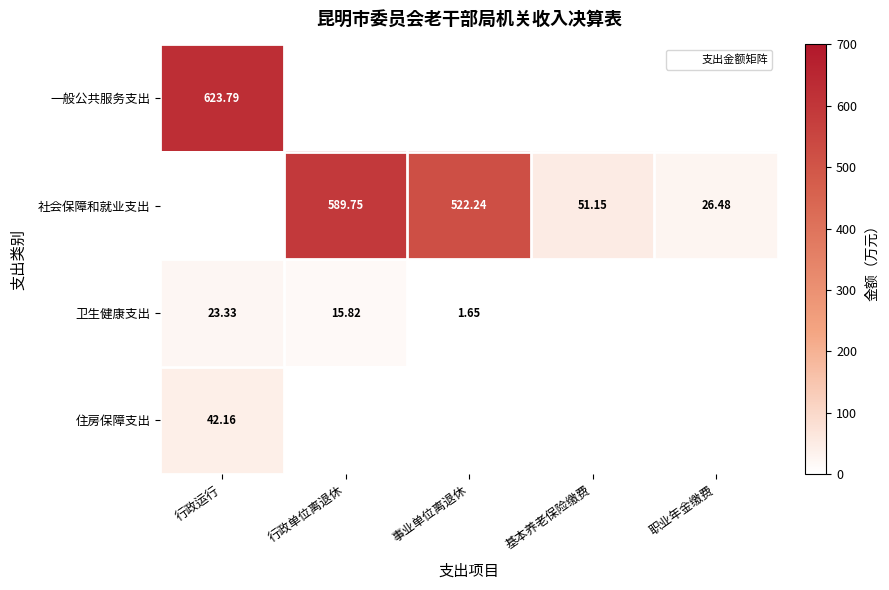

Rank the series by their maximum value, from highest to lowest.

一般公共服务支出, 社会保障和就业支出, 住房保障支出, 卫生健康支出